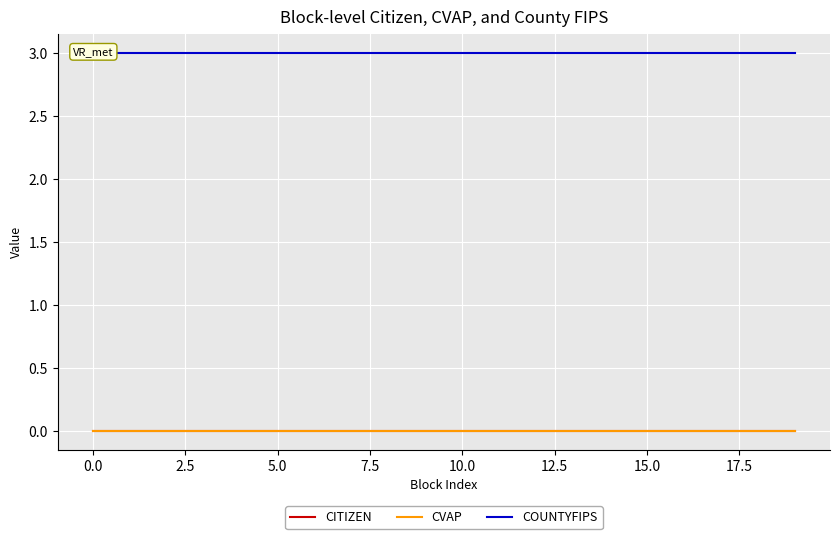

True or false: COUNTYFIPS and CITIZEN cross at least once.

False